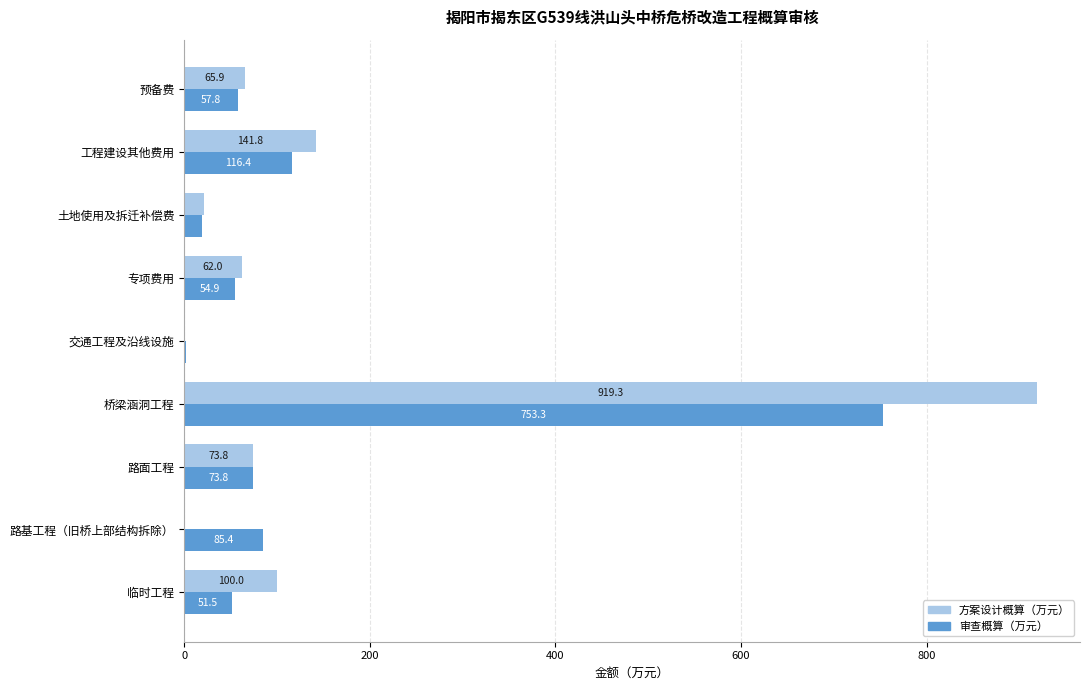

What is the sum of all 方案设计概算（万元） values?

1383.8